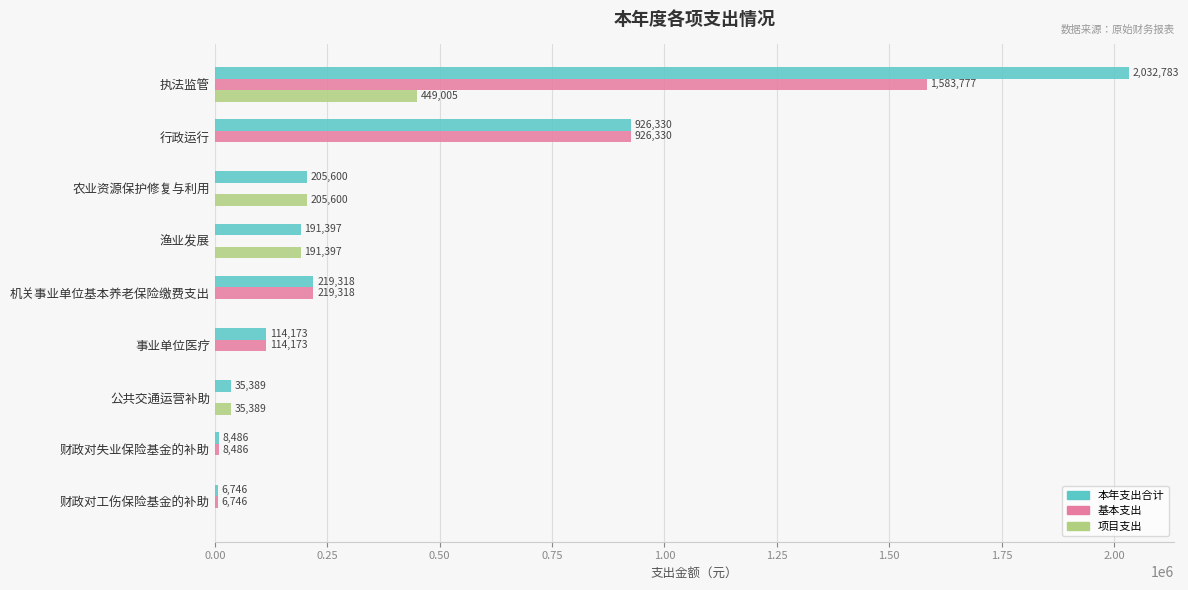

Which series changed the most between 农业资源保护修复与利用 and 财政对工伤保险基金的补助?

项目支出